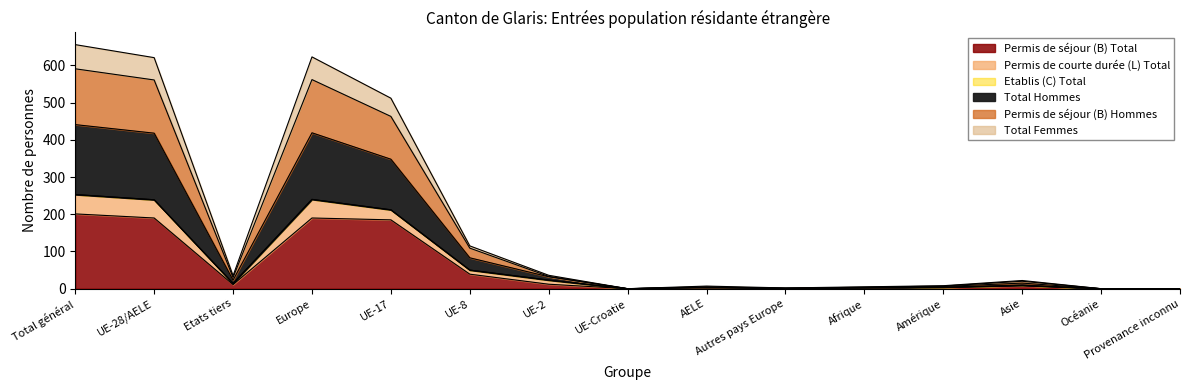

Where is the first local minimum for Permis de séjour (B) Total?

Etats tiers